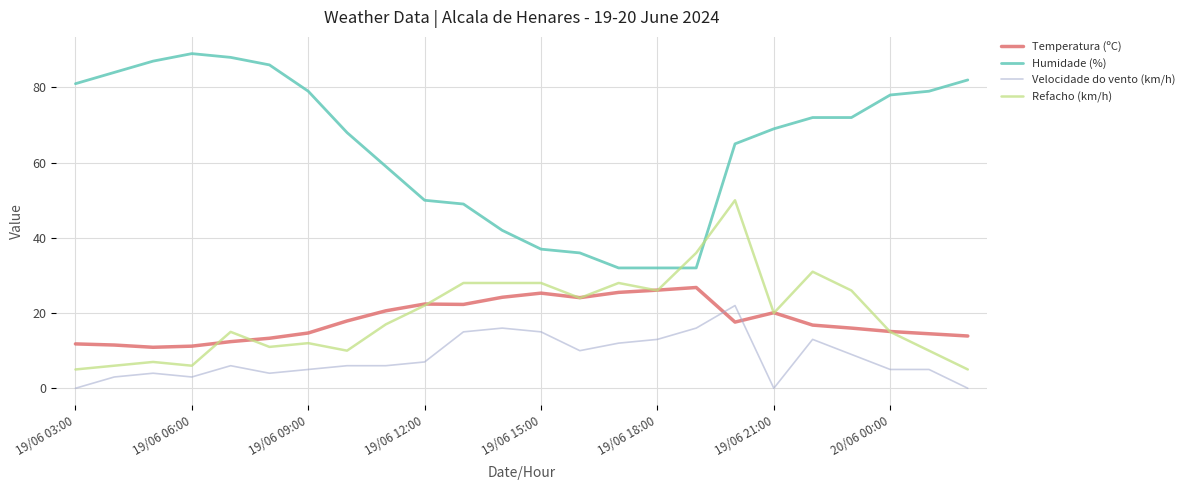

True or false: Temperatura (ºC) and Humidade (%) cross at least once.

False